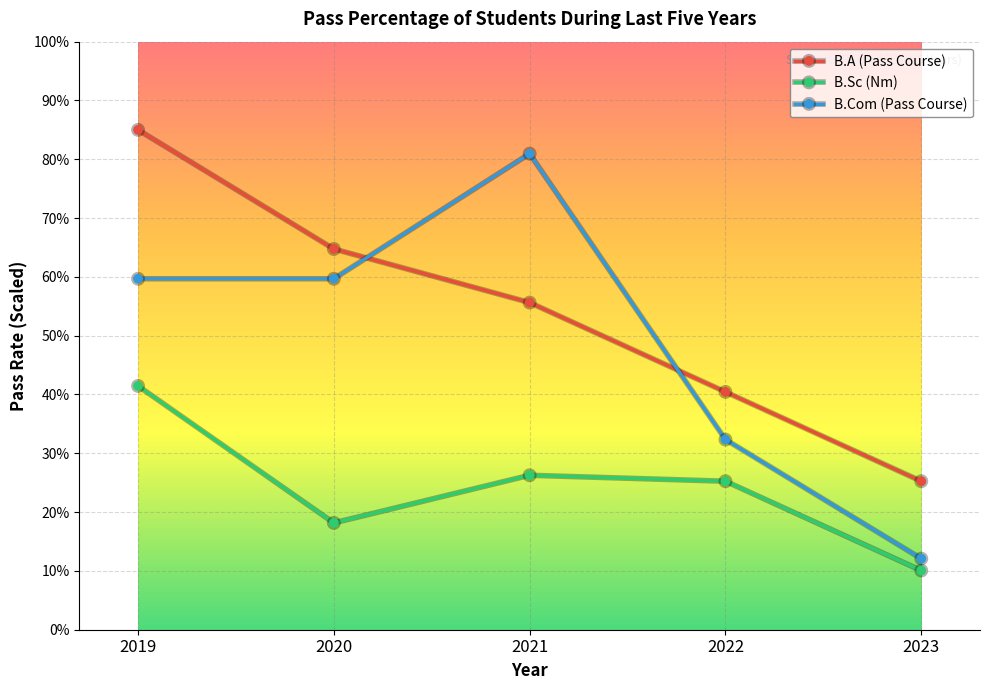

Which series has the largest total across all categories?

B.A (Pass Course)